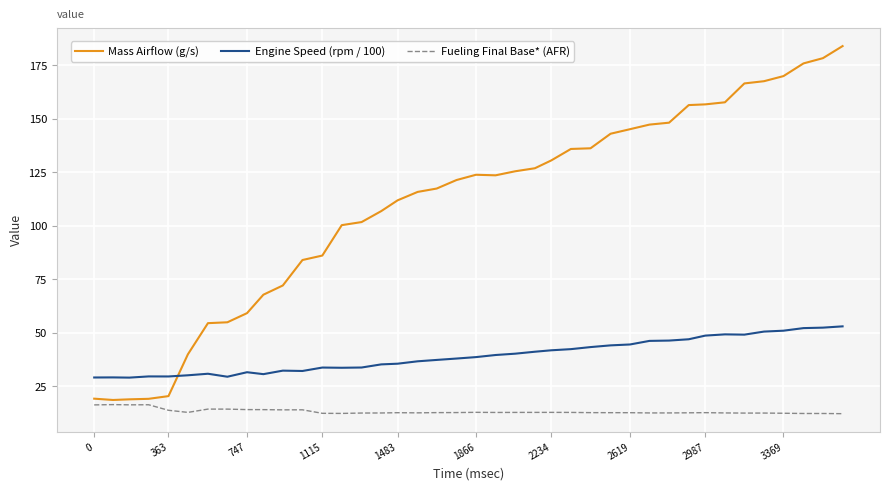

Which series has the largest total across all categories?

Mass Airflow (g/s)